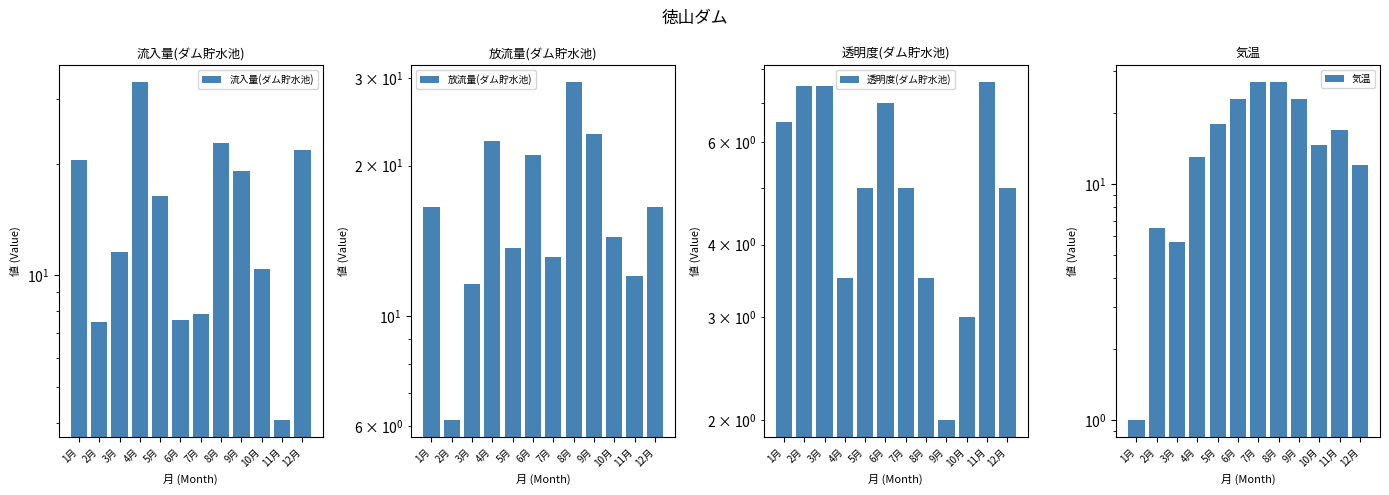

The 流入量(ダム貯水池) series shows 13.0 at 6月. True or false?

False